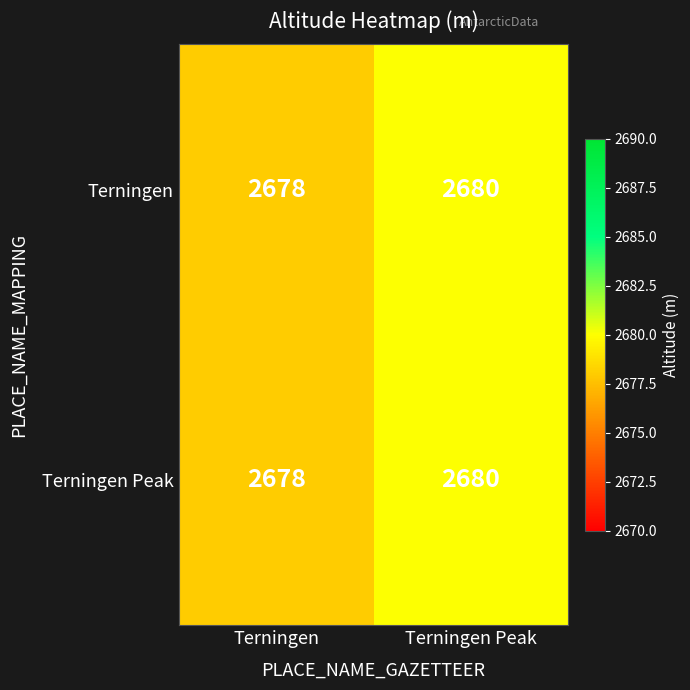

What is the sum of all Terningen Peak values?

5358